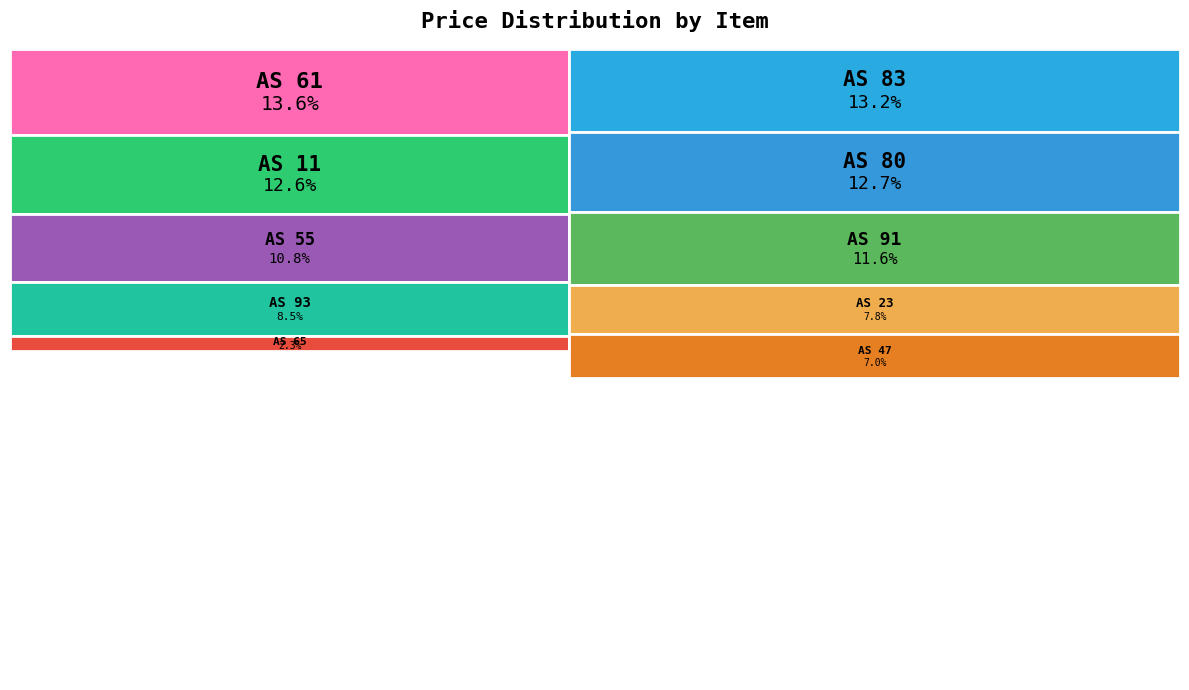

To the nearest percent, what percentage of the pie is AS 83?

13%